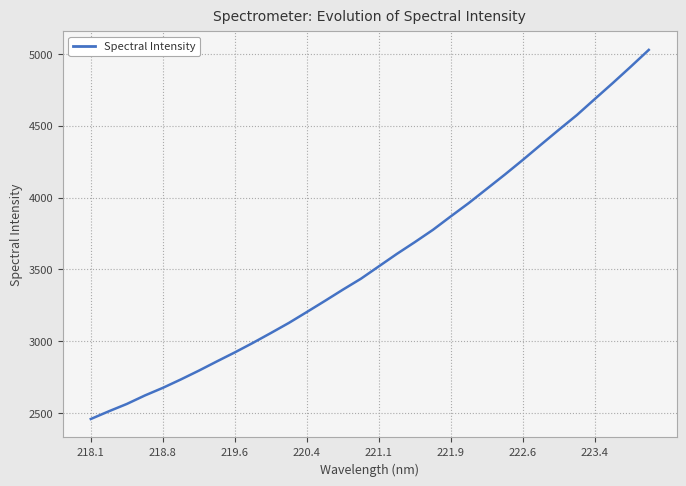

What is the minimum value shown in the chart?

2459.4